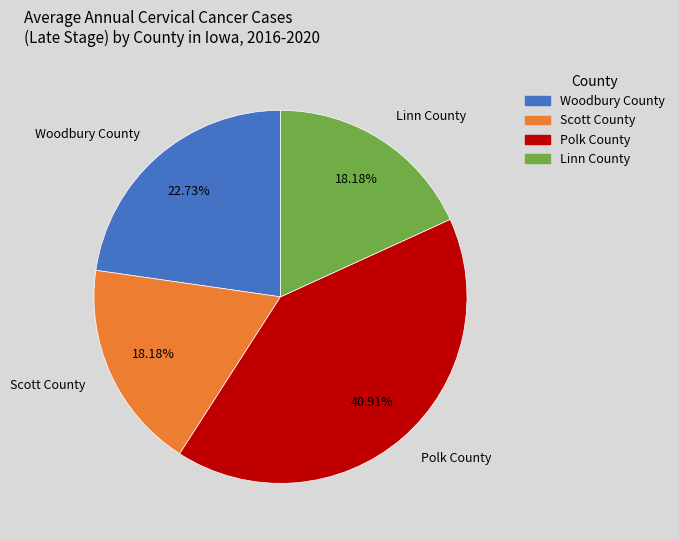

What percentage is the Scott County slice, to the nearest percent?

18%